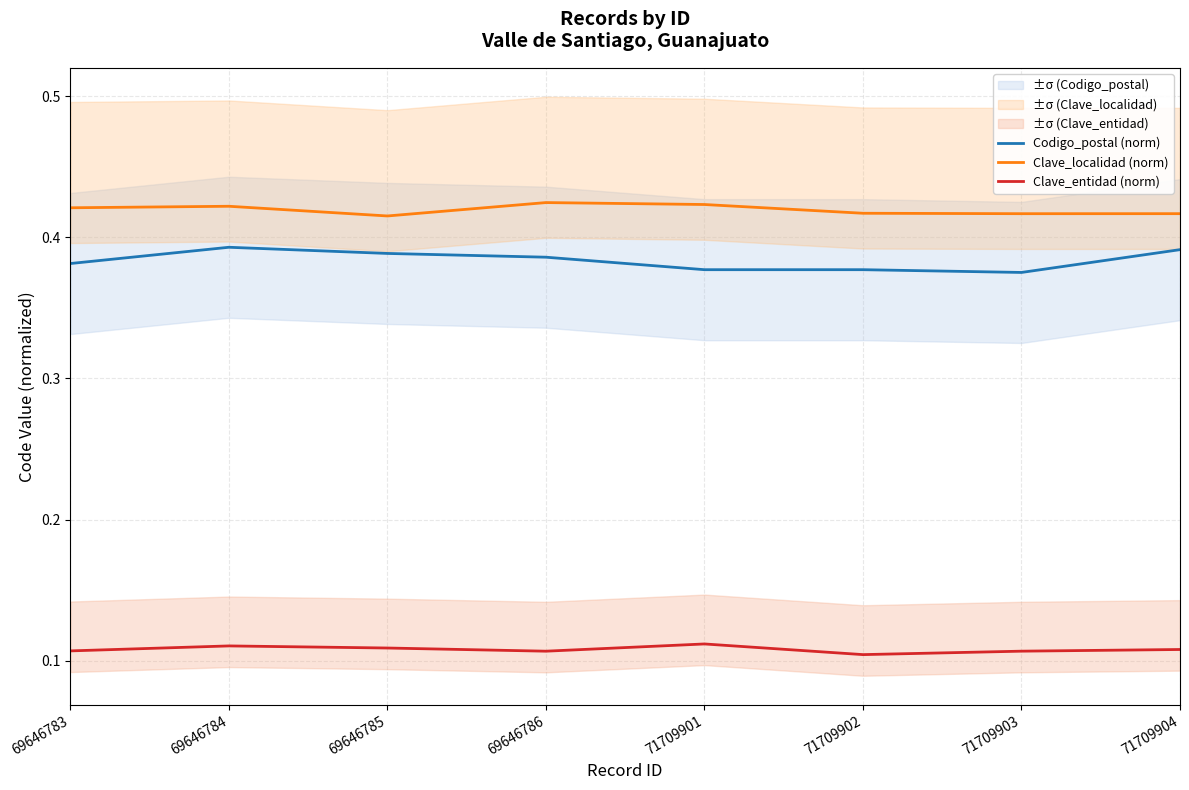

At how many categories does at least one series exceed 0?

8